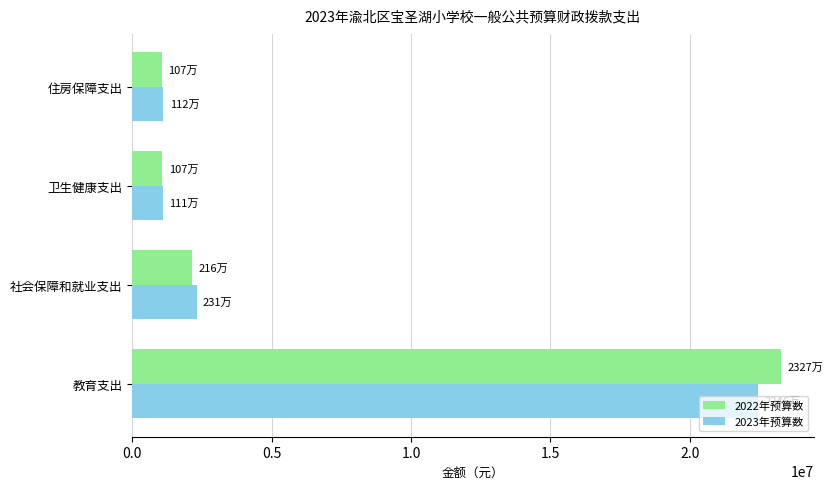

Which series has the largest range (max minus min)?

2022年预算数